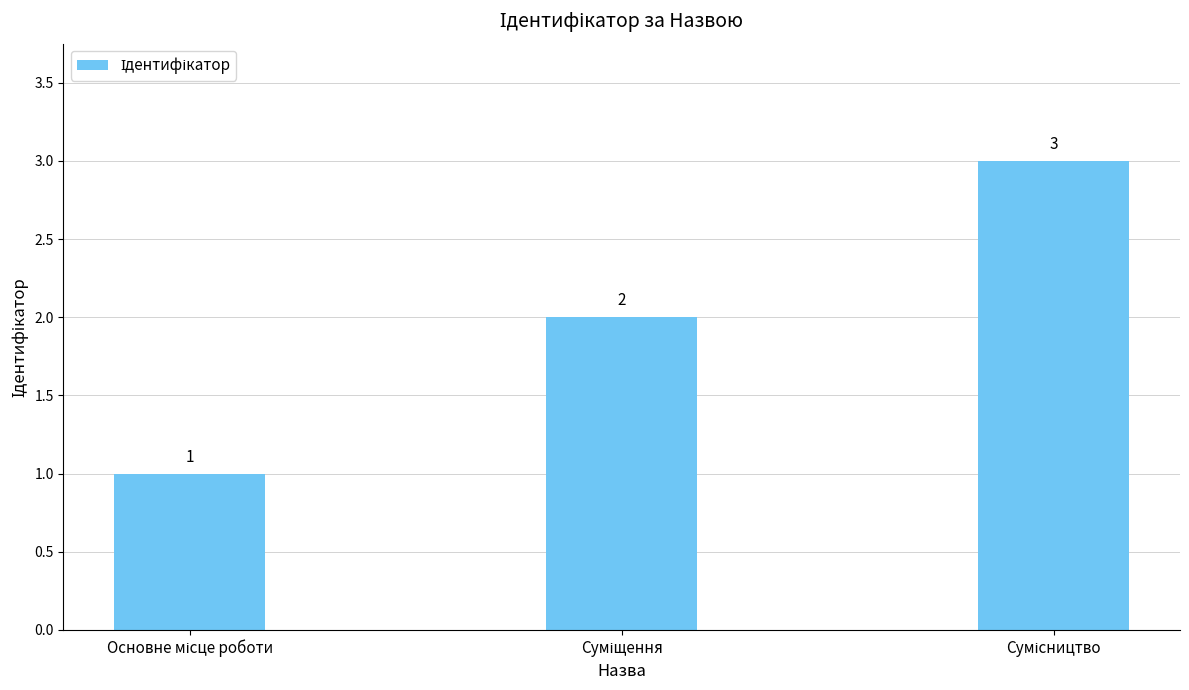

What is the greatest value displayed?

3